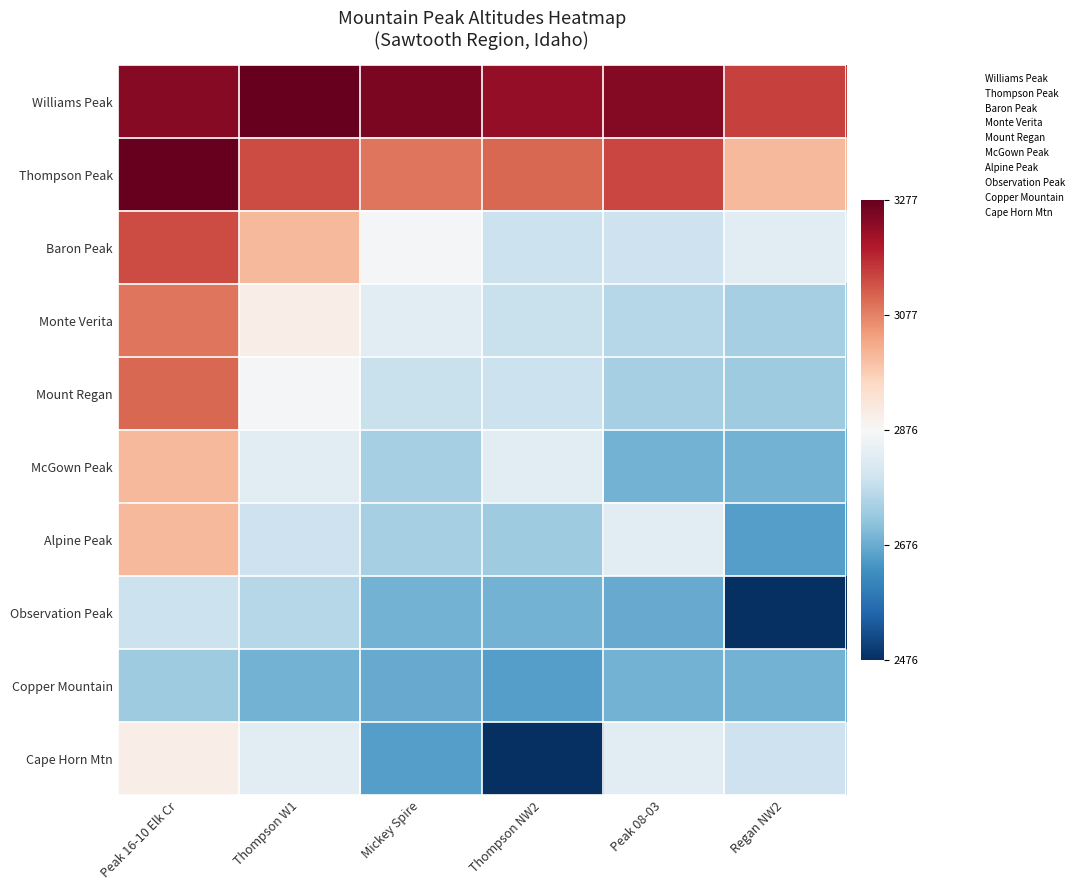

Reading left to right, extract all data points from this chart.

Williams Peak: Peak 16-10 Elk Cr=0.9	Thompson W1=1.0	Mickey Spire=0.9	Thompson NW2=0.9	Peak 08-03=0.9	Regan NW2=0.7
Thompson Peak: Peak 16-10 Elk Cr=1.0	Thompson W1=0.7	Mickey Spire=0.5	Thompson NW2=0.6	Peak 08-03=0.7	Regan NW2=0.3
Baron Peak: Peak 16-10 Elk Cr=0.7	Thompson W1=0.3	Mickey Spire=-0.0	Thompson NW2=-0.2	Peak 08-03=-0.2	Regan NW2=-0.1
Monte Verita: Peak 16-10 Elk Cr=0.5	Thompson W1=0.1	Mickey Spire=-0.1	Thompson NW2=-0.2	Peak 08-03=-0.3	Regan NW2=-0.3
Mount Regan: Peak 16-10 Elk Cr=0.6	Thompson W1=-0.0	Mickey Spire=-0.2	Thompson NW2=-0.2	Peak 08-03=-0.3	Regan NW2=-0.4
McGown Peak: Peak 16-10 Elk Cr=0.3	Thompson W1=-0.1	Mickey Spire=-0.3	Thompson NW2=-0.1	Peak 08-03=-0.5	Regan NW2=-0.5
Alpine Peak: Peak 16-10 Elk Cr=0.3	Thompson W1=-0.2	Mickey Spire=-0.3	Thompson NW2=-0.4	Peak 08-03=-0.1	Regan NW2=-0.5
Observation Peak: Peak 16-10 Elk Cr=-0.2	Thompson W1=-0.3	Mickey Spire=-0.5	Thompson NW2=-0.5	Peak 08-03=-0.5	Regan NW2=-1.0
Copper Mountain: Peak 16-10 Elk Cr=-0.4	Thompson W1=-0.5	Mickey Spire=-0.5	Thompson NW2=-0.5	Peak 08-03=-0.5	Regan NW2=-0.5
Cape Horn Mtn: Peak 16-10 Elk Cr=0.1	Thompson W1=-0.1	Mickey Spire=-0.5	Thompson NW2=-1.0	Peak 08-03=-0.1	Regan NW2=-0.2